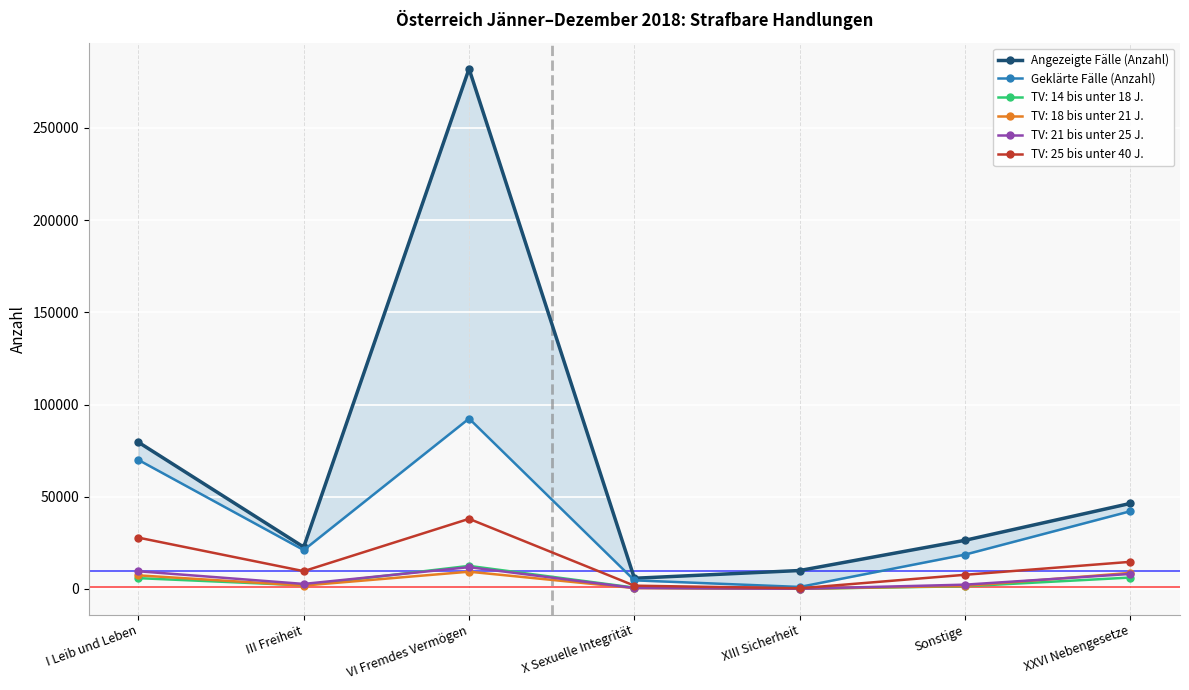

Does the chart display data point markers on the line(s)?

Yes